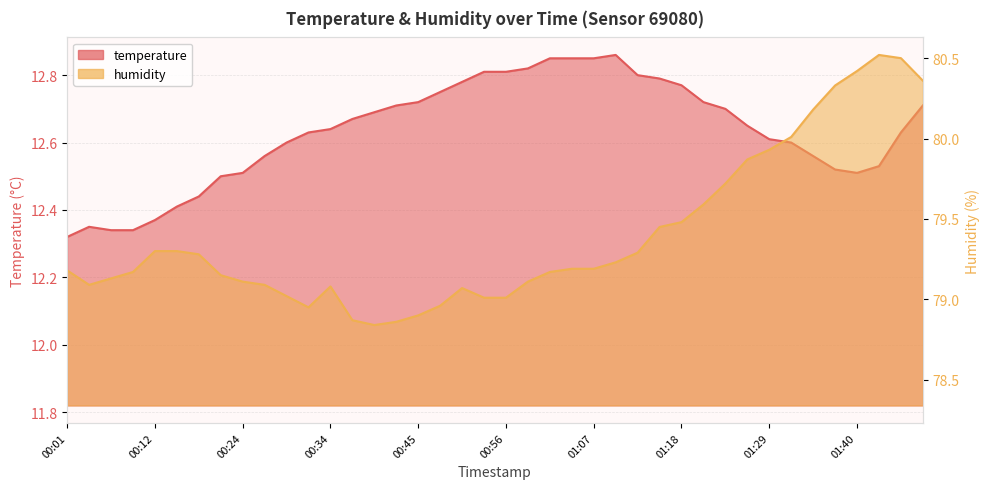

How many values in the humidity series are below 79?

6